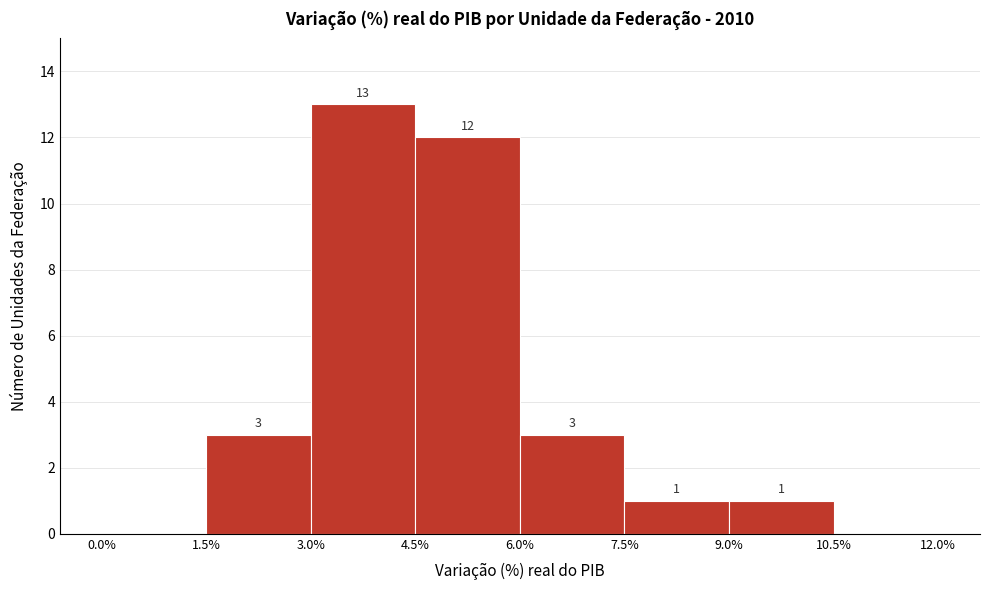

Which range on the x-axis has the tallest bar?

3.0% to 4.5%